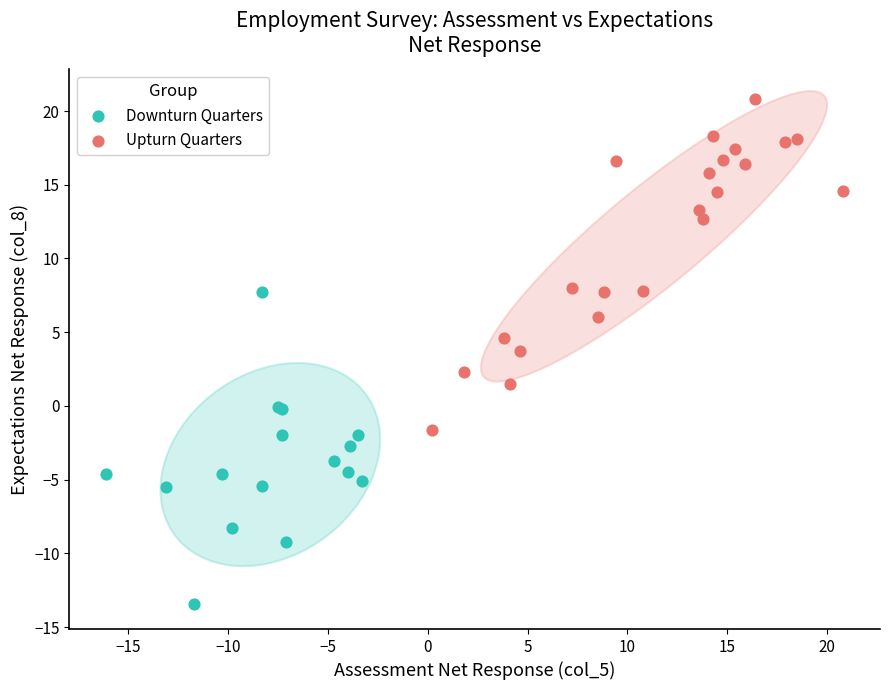

What are all the series names shown in the legend?

Downturn Quarters, Upturn Quarters